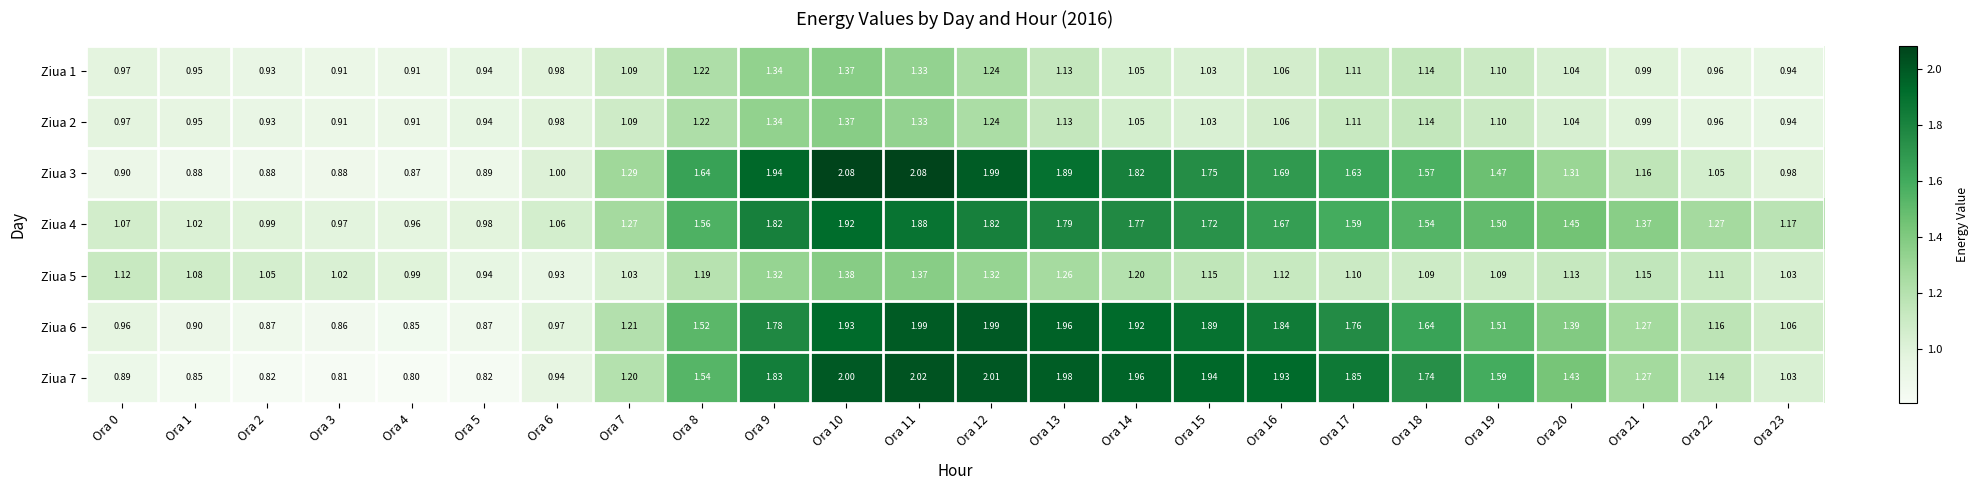

Is the value of Ziua 5 at Ora 4 greater than the value of Ziua 6 at Ora 2?

Yes